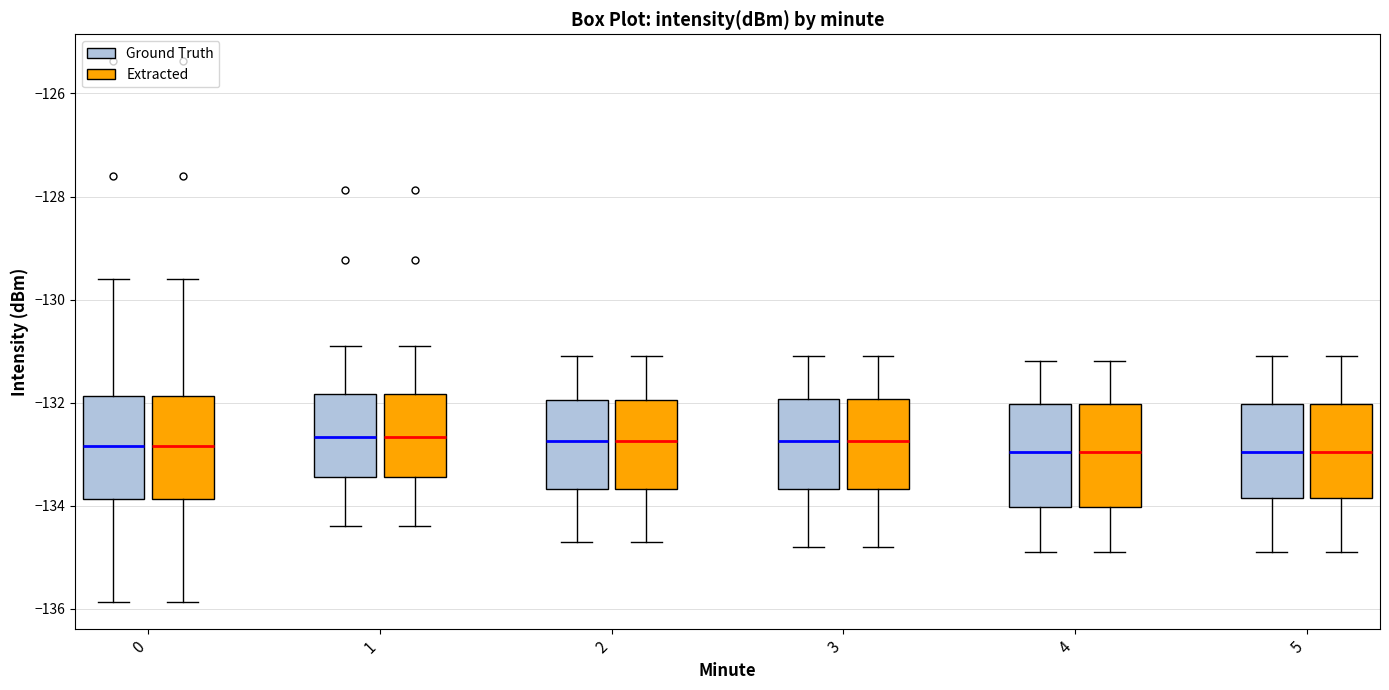

Where is the upper edge of the box for 2 (Extracted) on the y-axis? The values are not printed on the chart, so give them approximately, as read against the axis.

-132.0